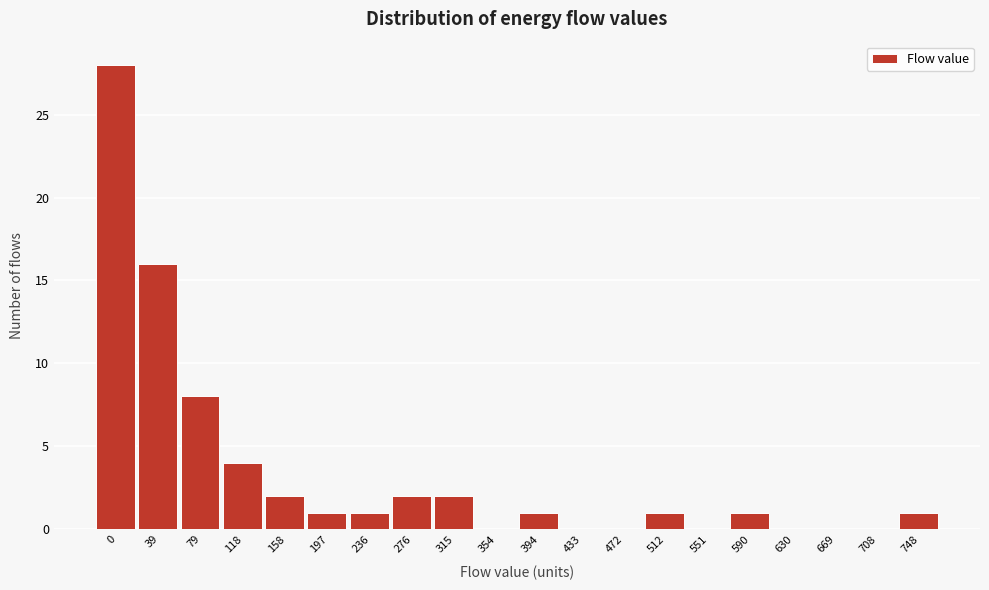

Reading left to right, transcribe all the data shown in this chart.

0=28	39=16	79=8	118=4	158=2	197=1	236=1	276=2	315=2	354=0	394=1	433=0	472=0	512=1	551=0	590=1	630=0	669=0	708=0	748=1